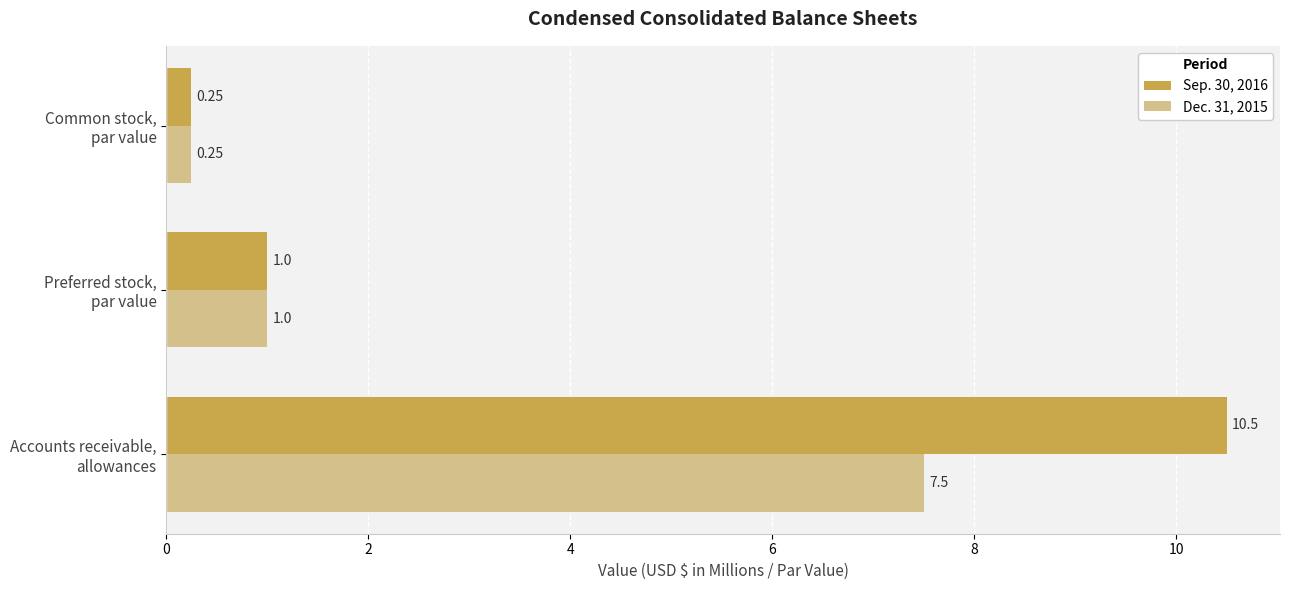

Rank the series by their average value, from lowest to highest.

Dec. 31, 2015, Sep. 30, 2016